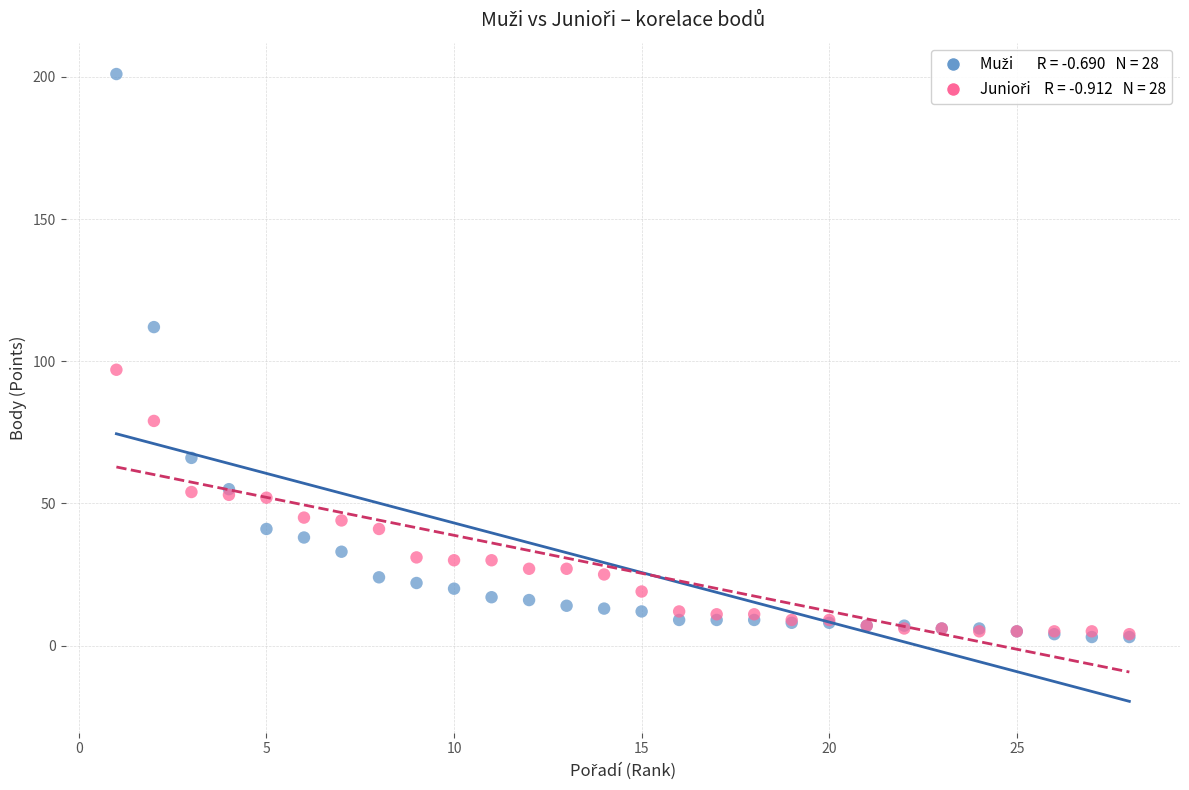

Across all series, what Y value is closest to 102?

97